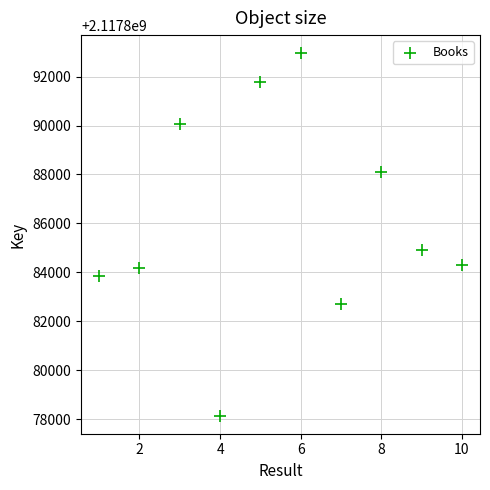

What is the average X value?

6